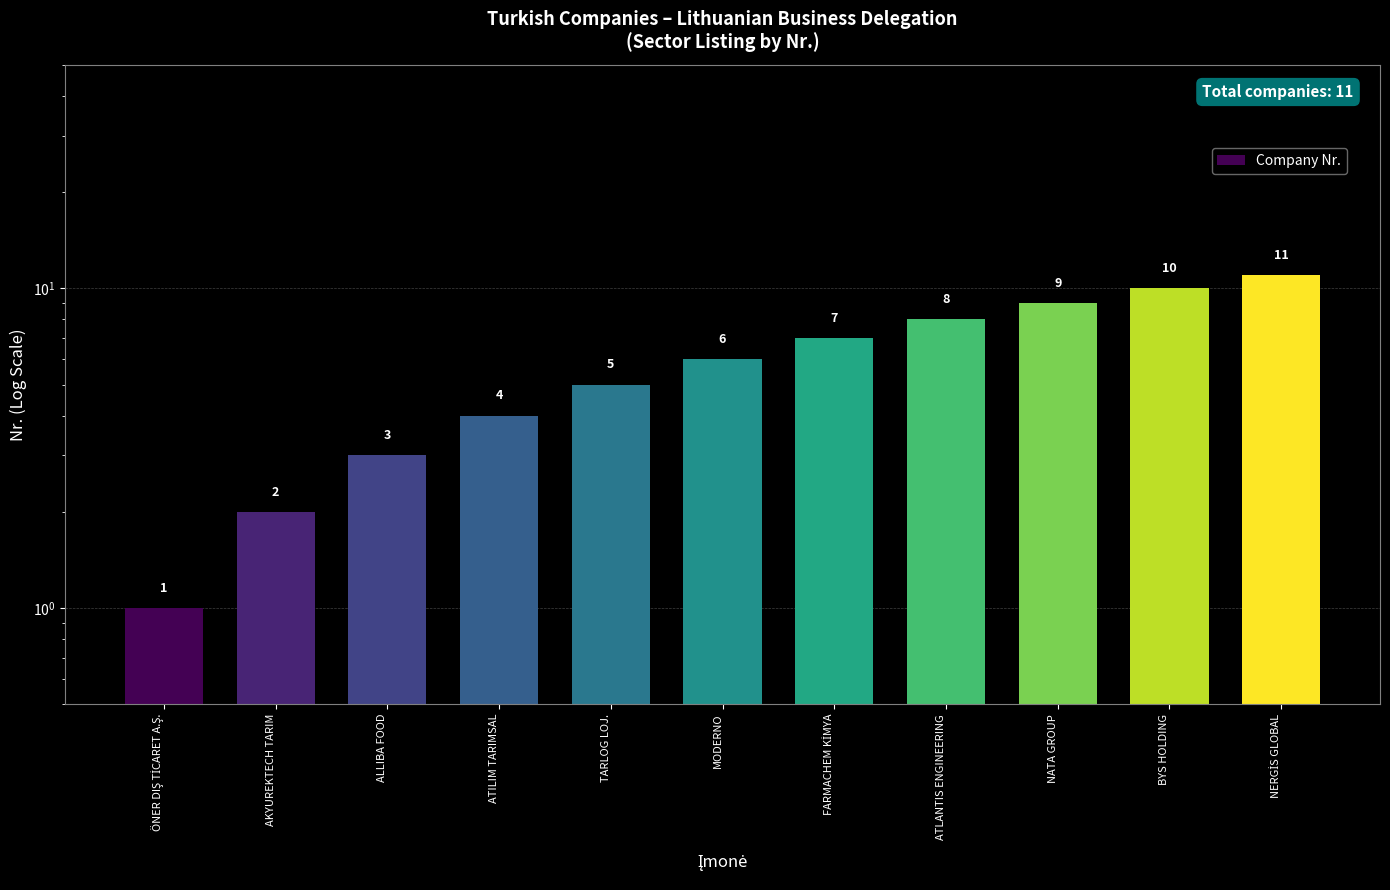

True or false: the data shows 11 at NERGİS GLOBAL.

True